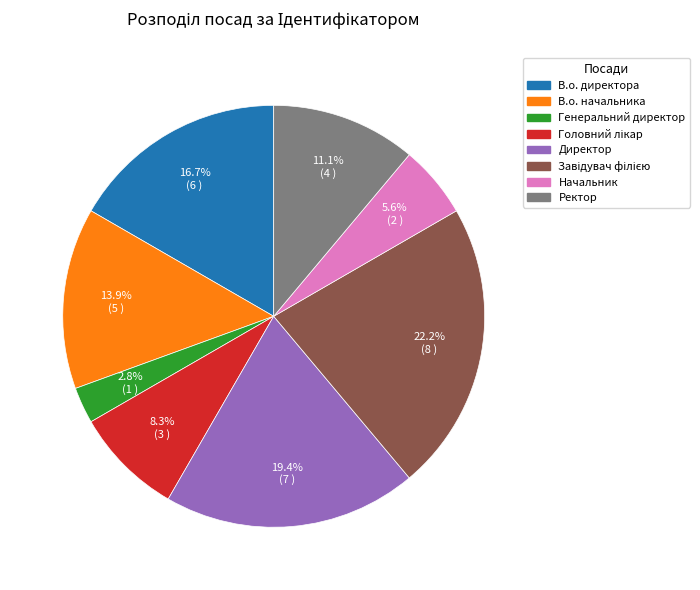

To the nearest percent, what is the difference between the largest and smallest slice percentages?

19%